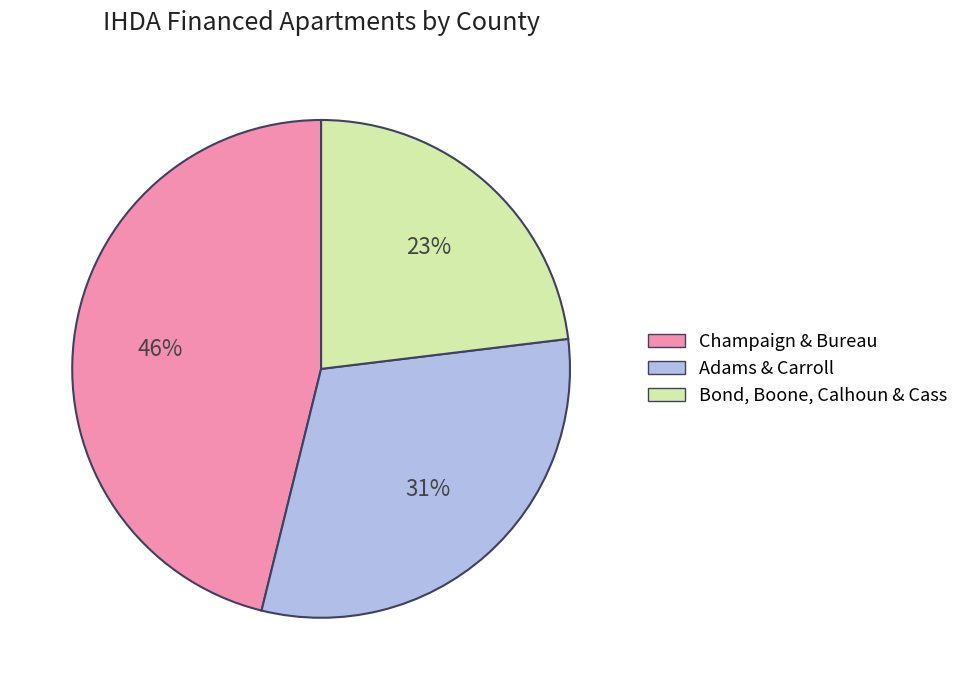

To the nearest percent, what is the average slice percentage?

33%